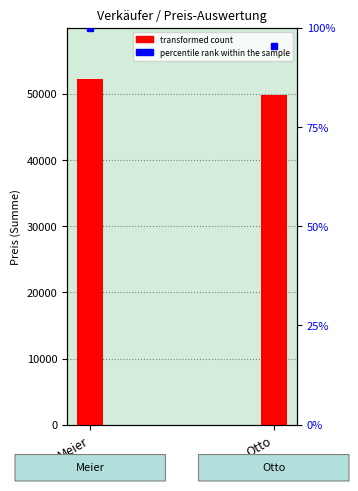

What is the maximum value shown in the chart?

52169